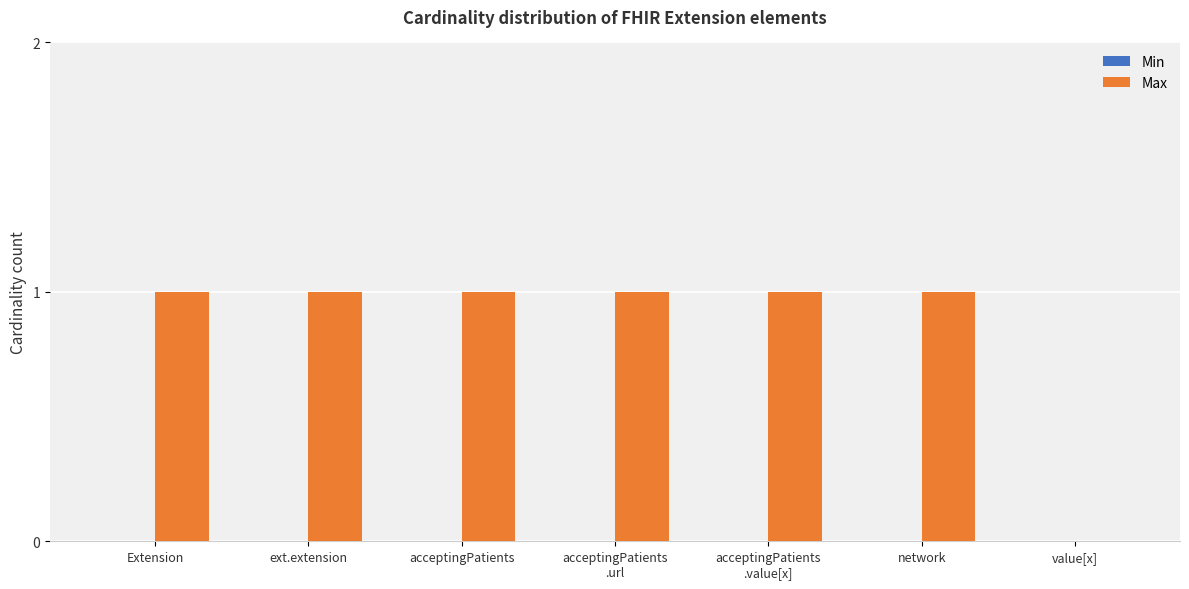

True or false: the data shows 1 at ext.extension.

True